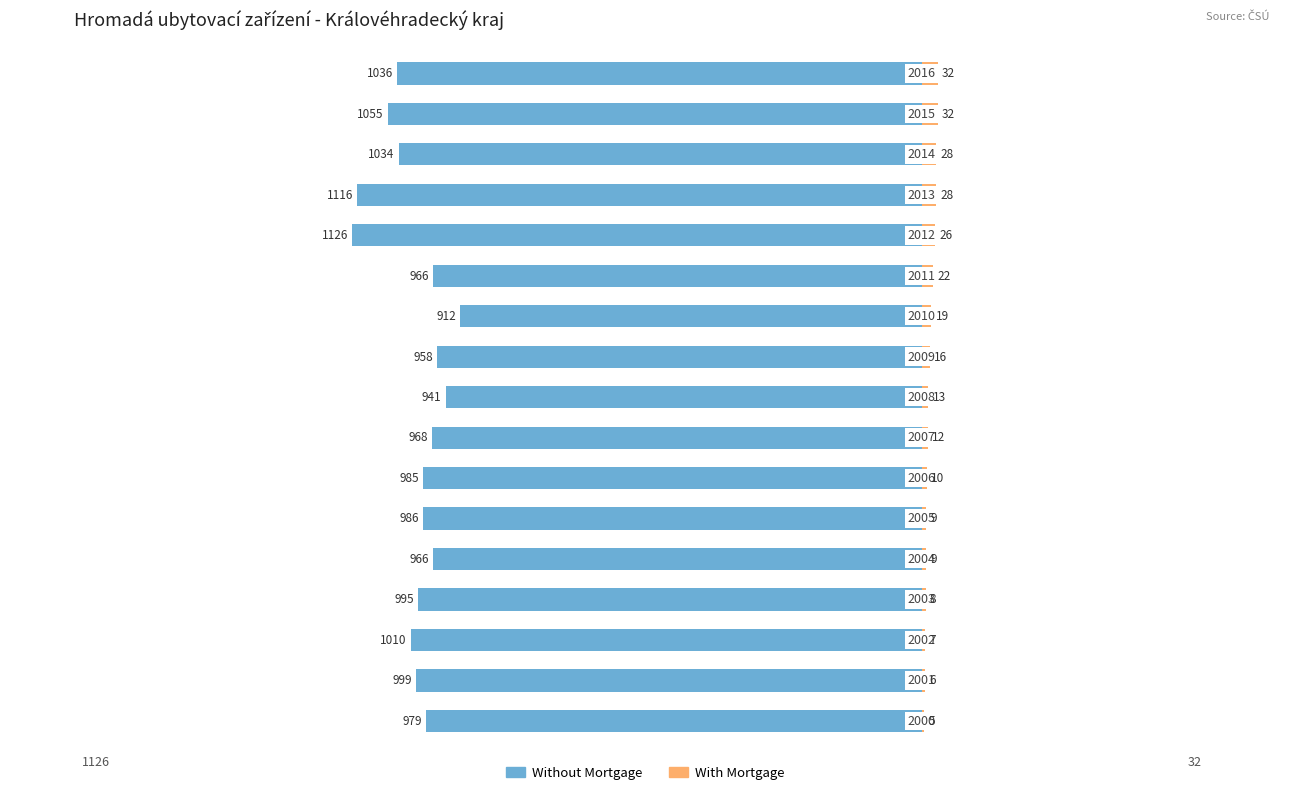

Reading right to left, transcribe all the data shown in this chart.

Without Mortgage: -1036	-1055	-1034	-1116	-1126	-966	-912	-958	-941	-968	-985	-986	-966	-995	-1010	-999	-979
With Mortgage: 32	32	28	28	26	22	19	16	13	12	10	9	9	8	7	6	5